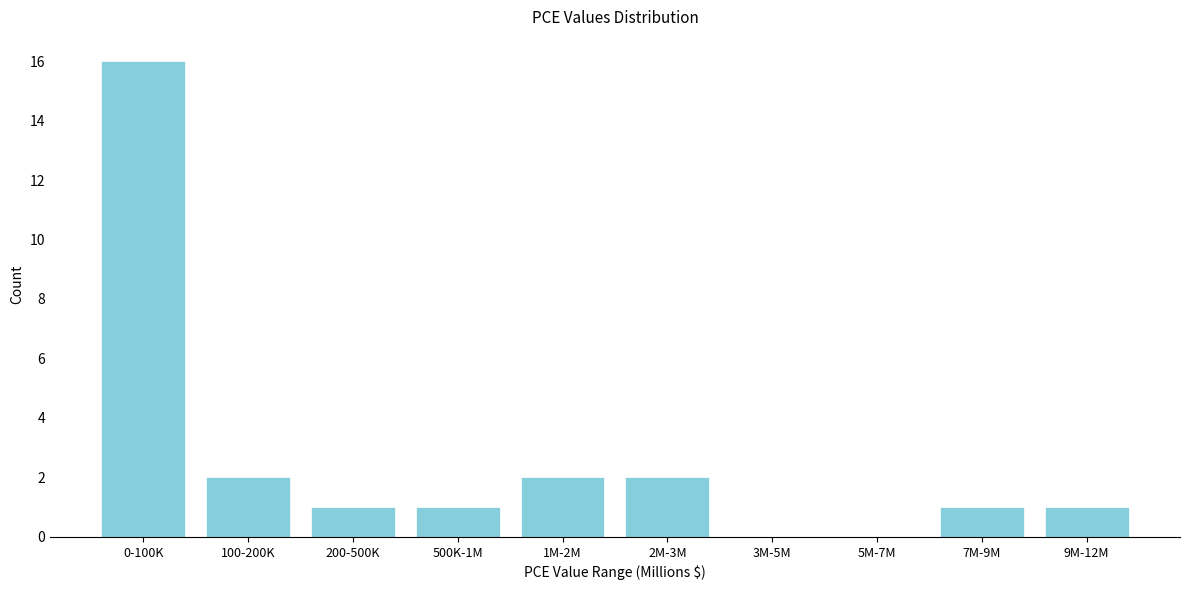

Reading right to left, extract all data points from this chart.

9M-12M=1	7M-9M=1	5M-7M=0	3M-5M=0	2M-3M=2	1M-2M=2	500K-1M=1	200-500K=1	100-200K=2	0-100K=16